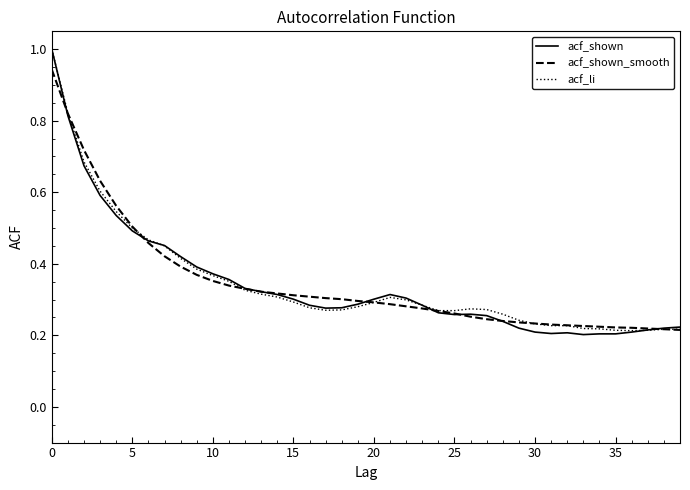

Which series has the largest range (max minus min)?

acf_shown